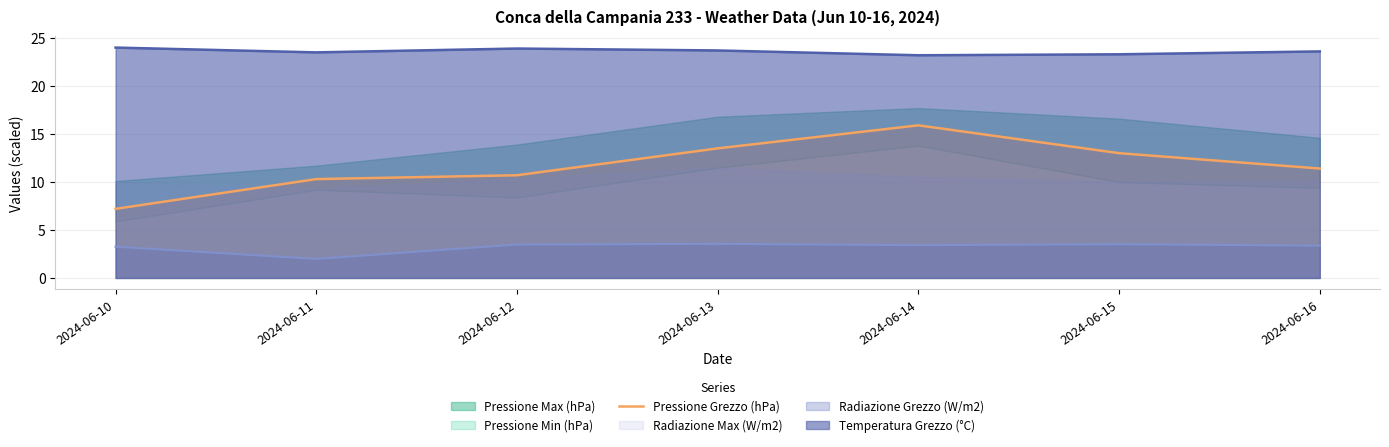

How many points are higher than both their immediate neighbors (excluding endpoints)?

1